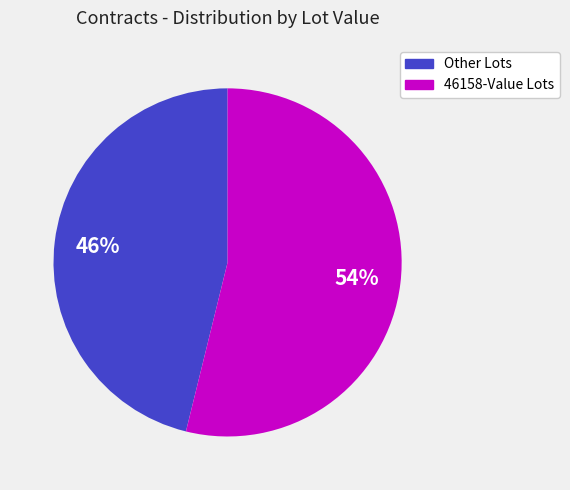

Between Other Lots and 46158-Value Lots, which is larger?

46158-Value Lots